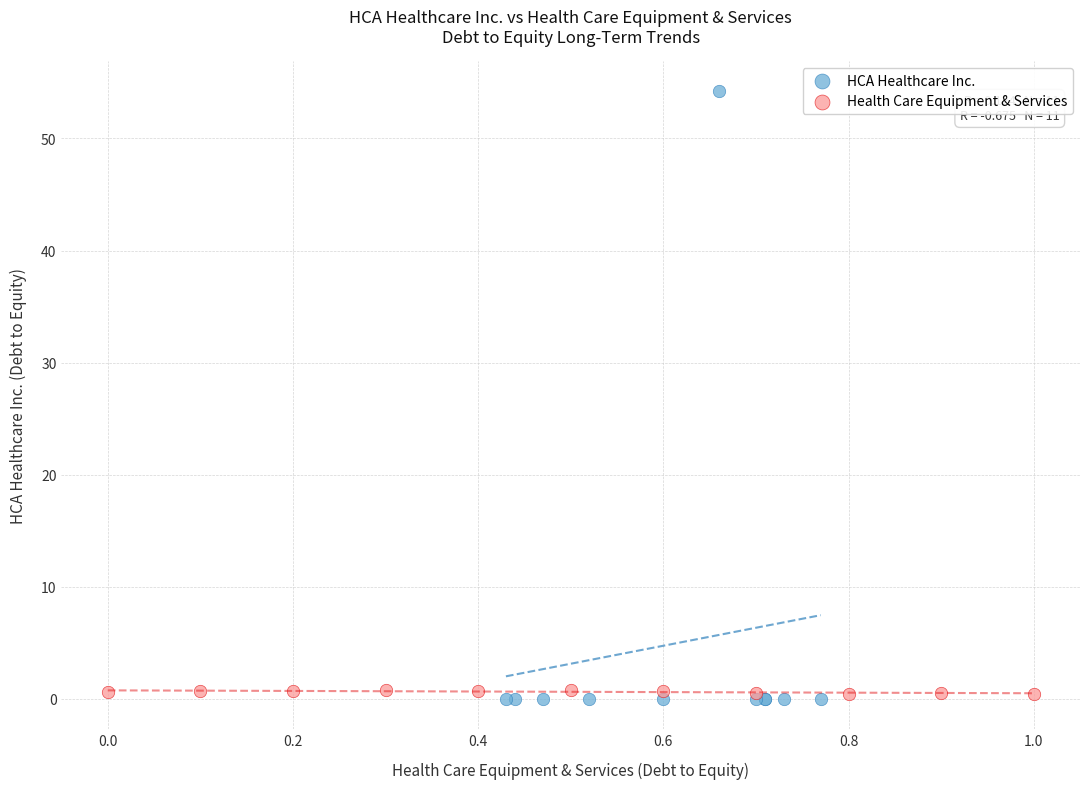

What are all the series names shown in the legend?

HCA Healthcare Inc., Health Care Equipment & Services